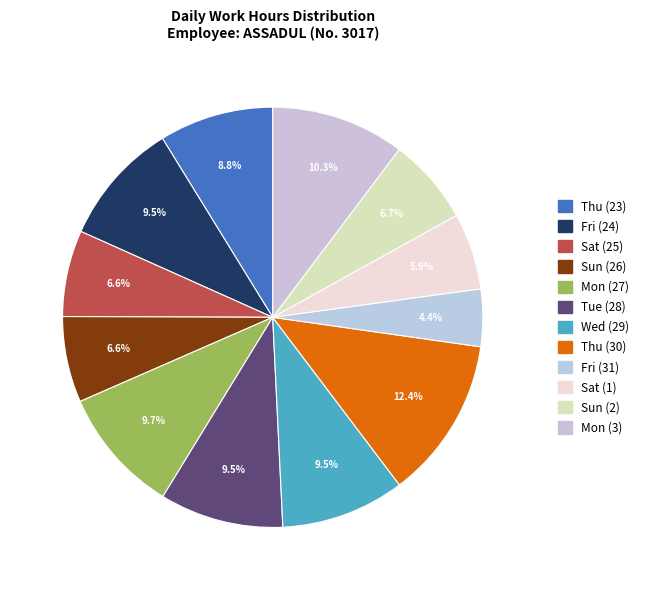

Does Fri (31) represent more than half of the total?

No